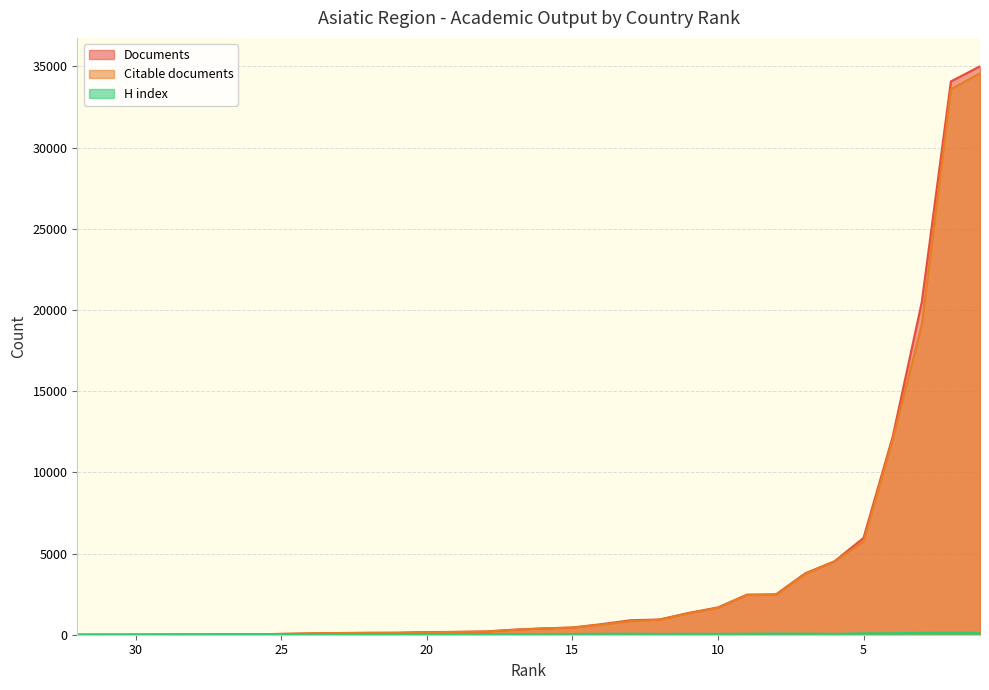

What is the minimum value for Documents?

1